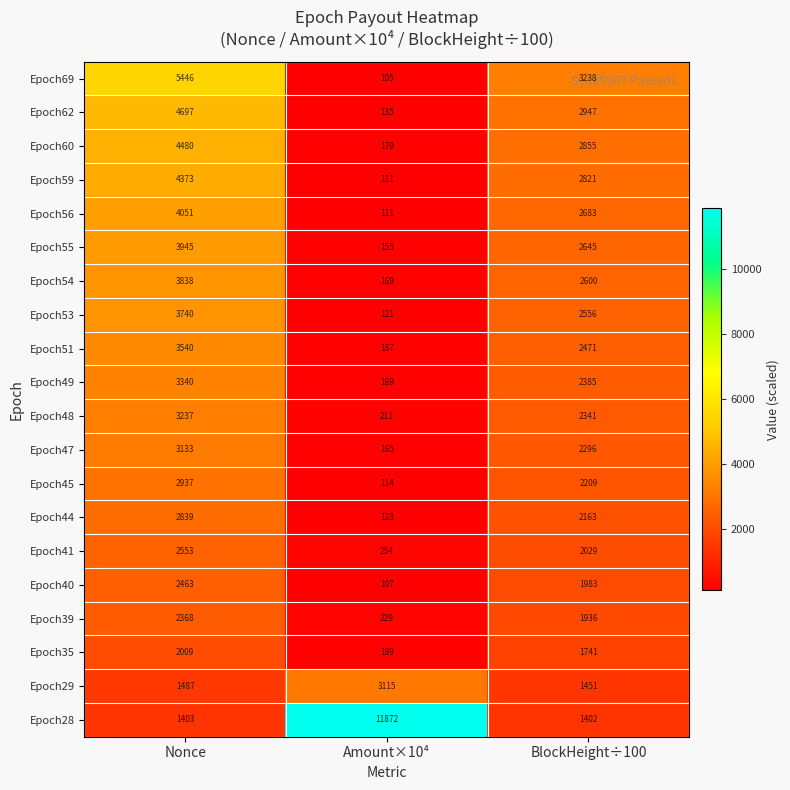

What is the sum of all Epoch55 values?

6745